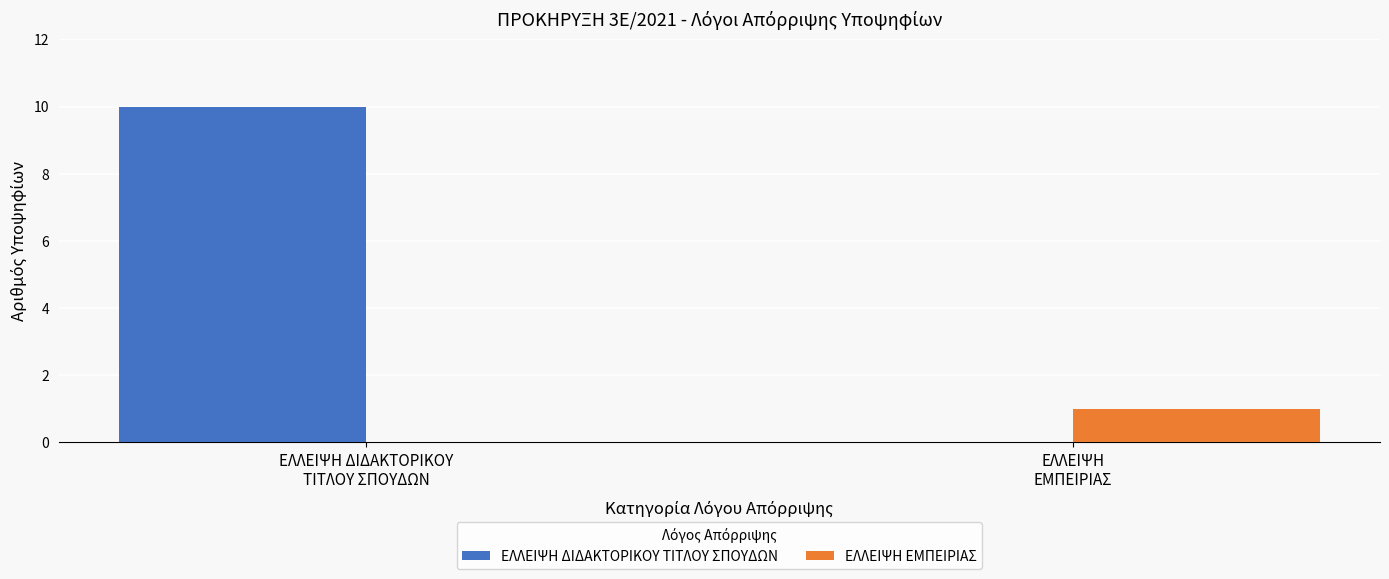

How many ΕΛΛΕΙΨΗ ΕΜΠΕΙΡΙΑΣ values are between 0 and 1?

2